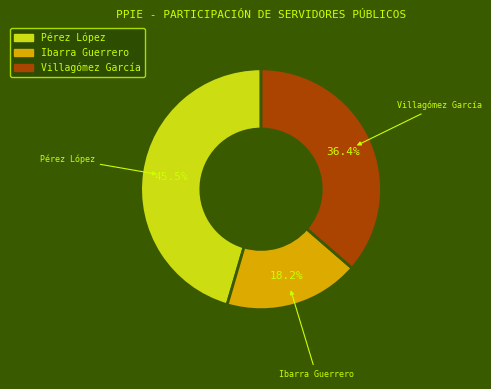

Is there a majority slice in this chart?

No